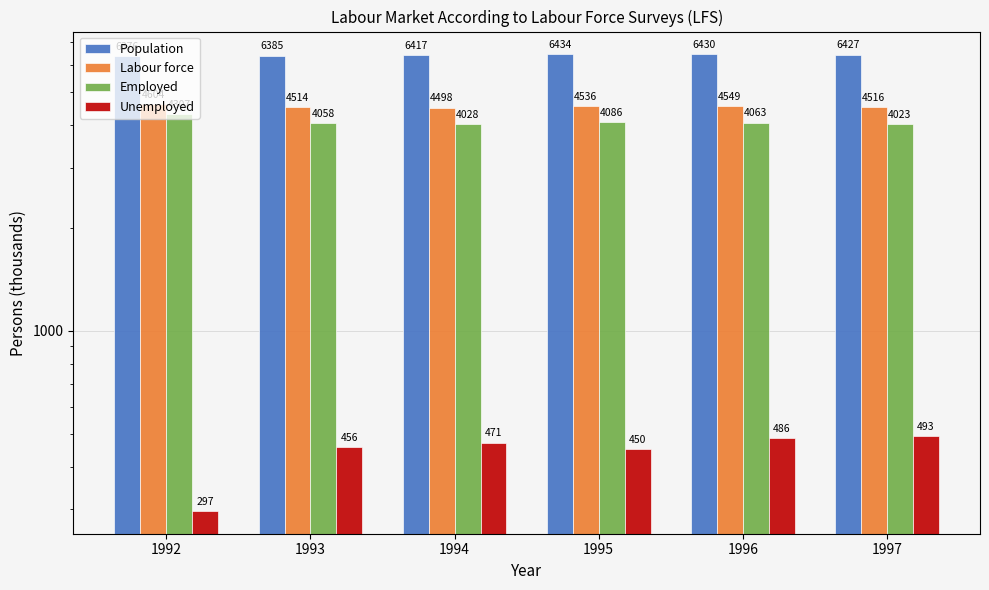

What is the difference between the maximum and minimum values in the Population series?

58.5